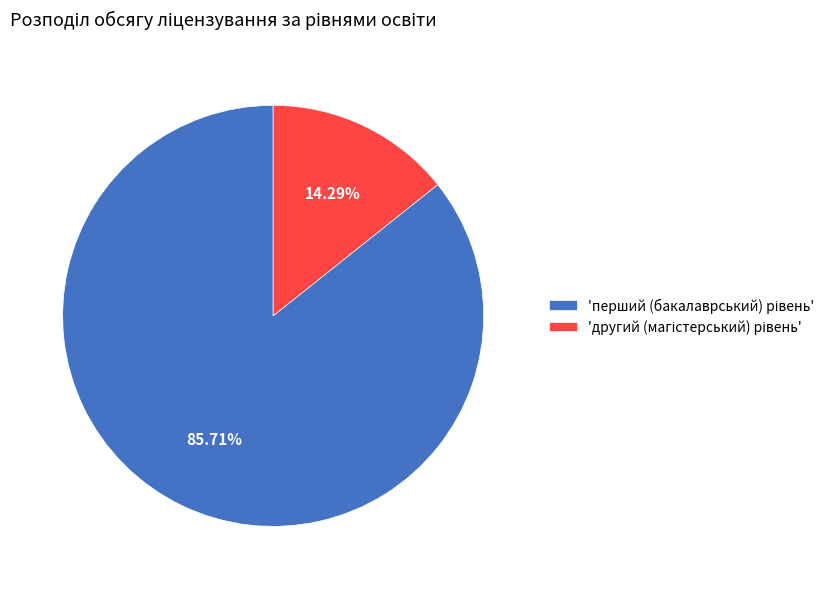

Is there any slice that represents more than half of the pie?

Yes